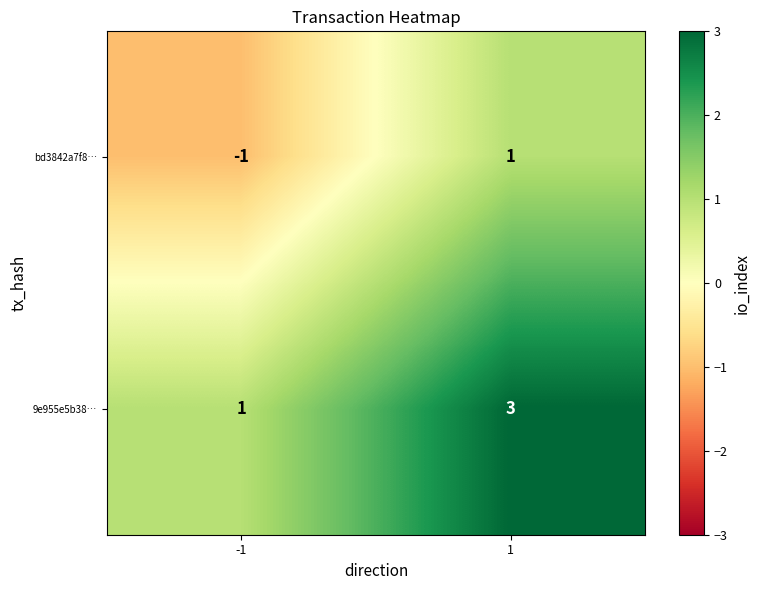

Is the value of 9e955e5b38… at -1 greater than the value of bd3842a7f8… at -1?

Yes